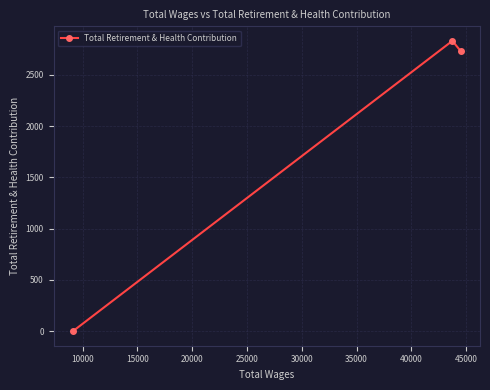

What is the maximum value shown in the chart?

2832